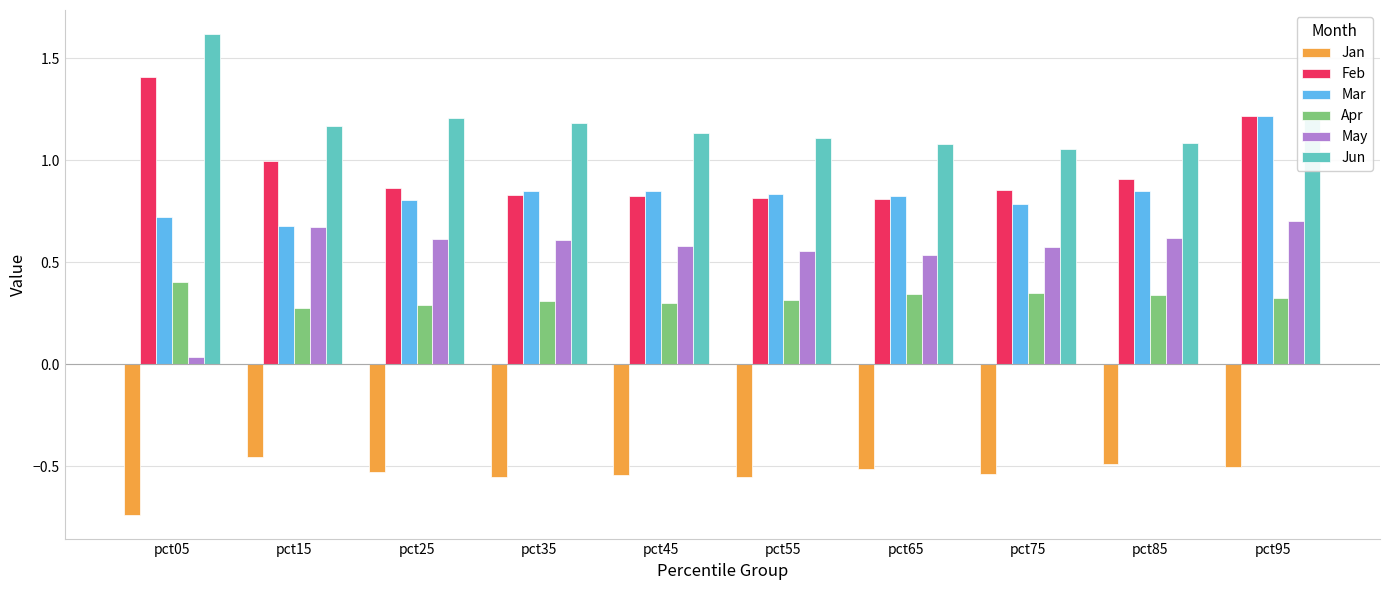

Count the number of data series in this chart.

6